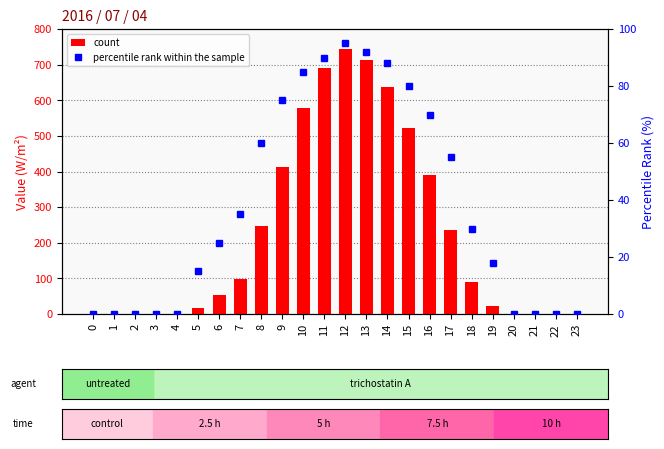

Is the value of percentile rank within the sample at 23 greater than the value of count at 7?

No